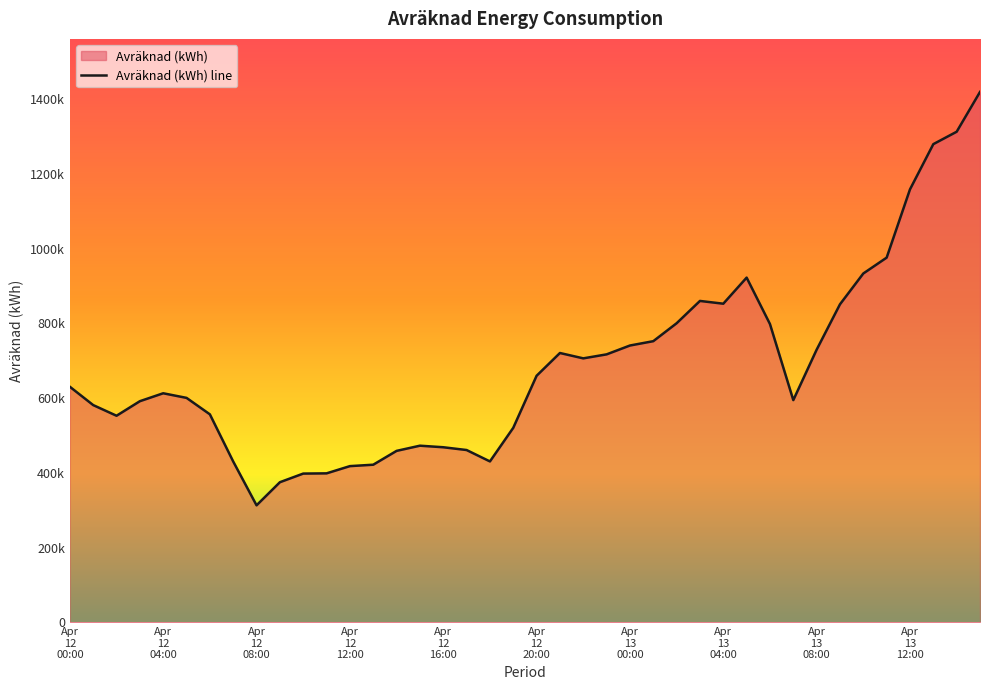

At which category does the chart reach its peak across all series?

39